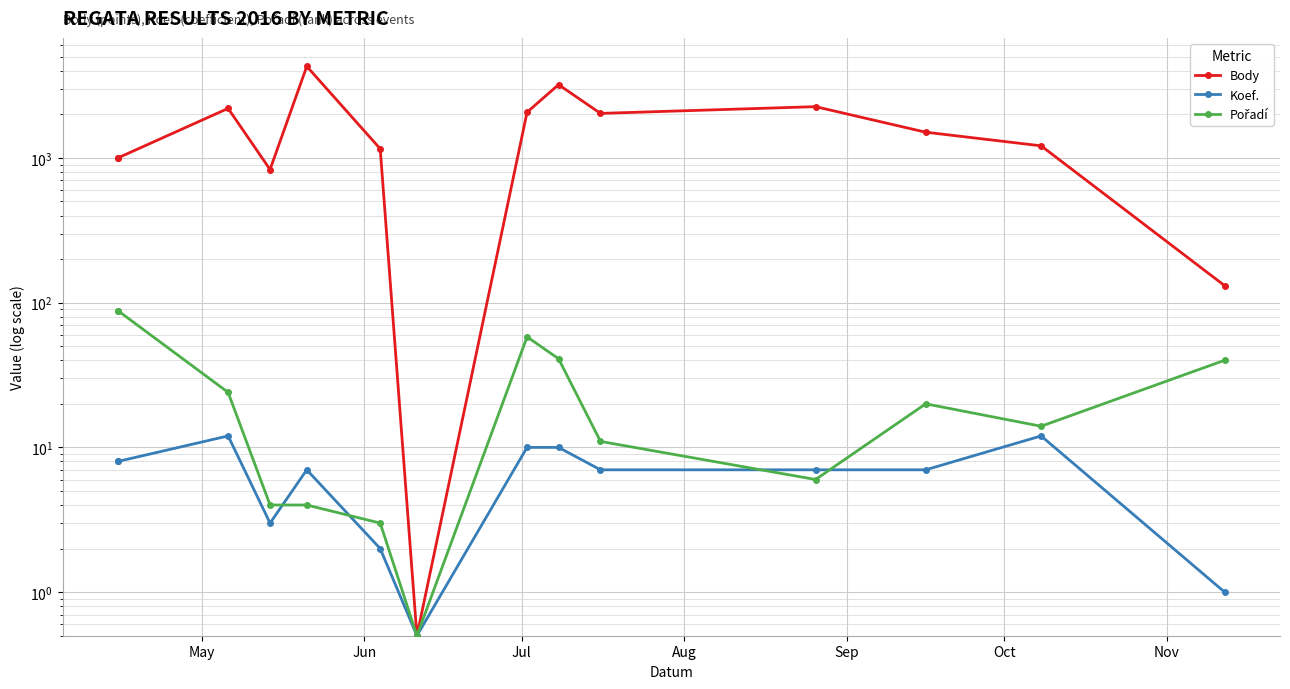

How many data points in Pořadí are less than 20?

7